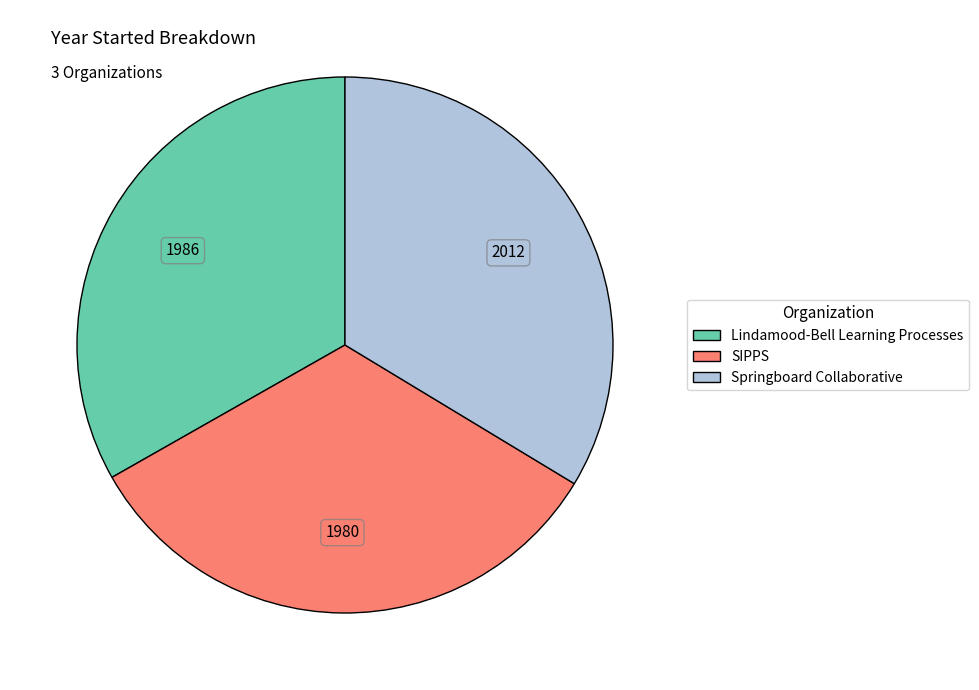

Is there any slice that represents more than half of the pie?

No